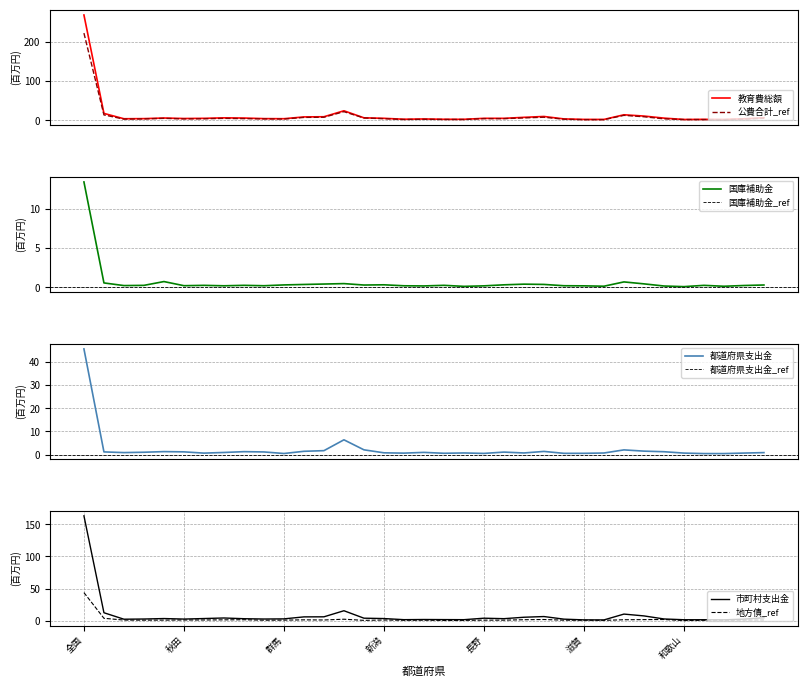

True or false: 都道府県支出金 and 教育費総額 intersect in this chart.

False